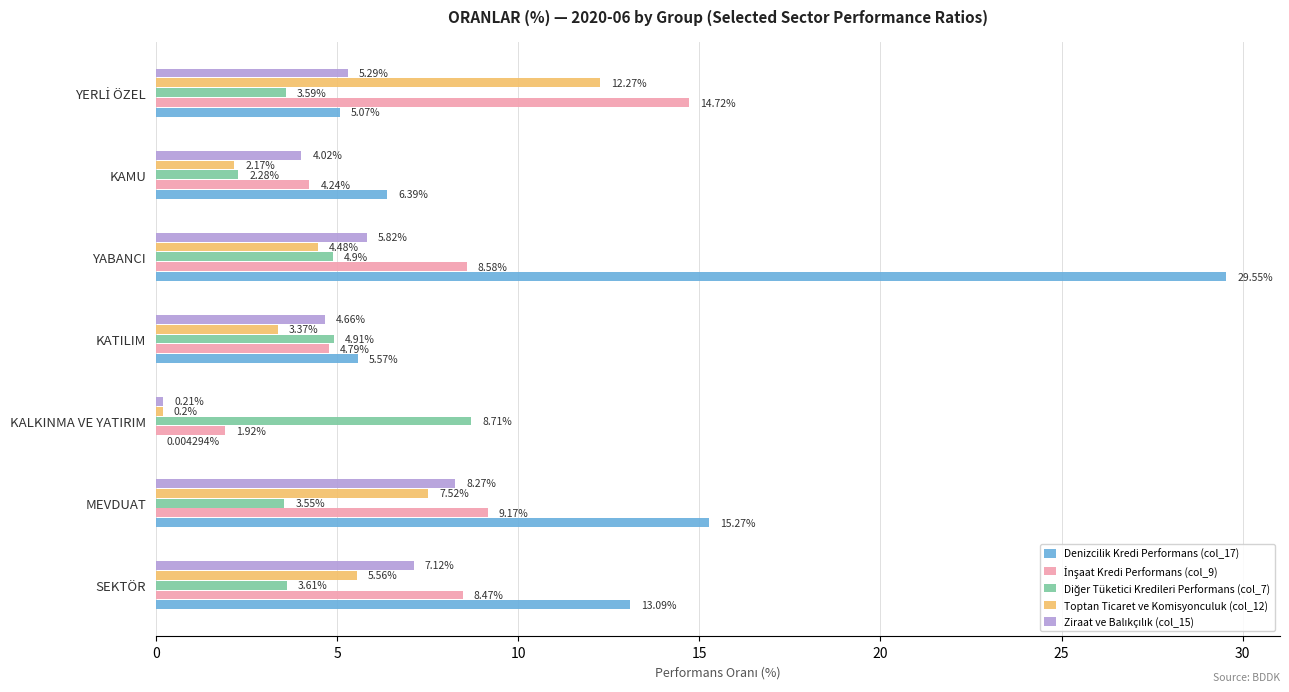

How many values in the Denizcilik Kredi Performans (col_17) series exceed 6?

4